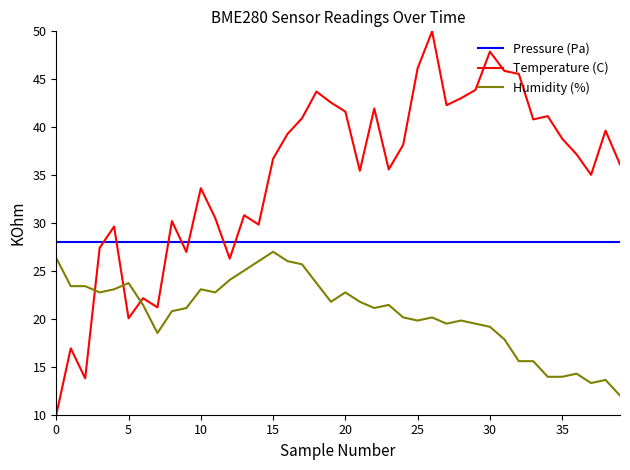

What is the minimum value for Pressure (Pa)?

28.0